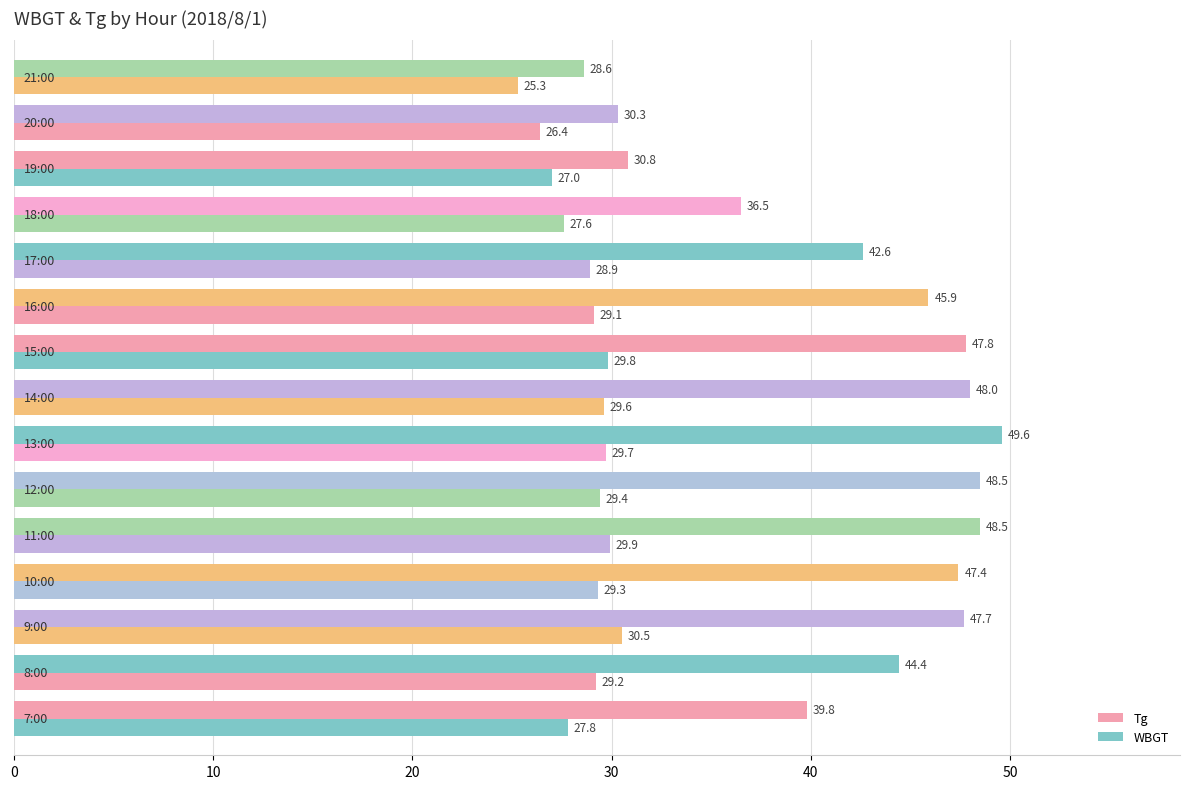

How many values in the Tg series exceed 45?

8